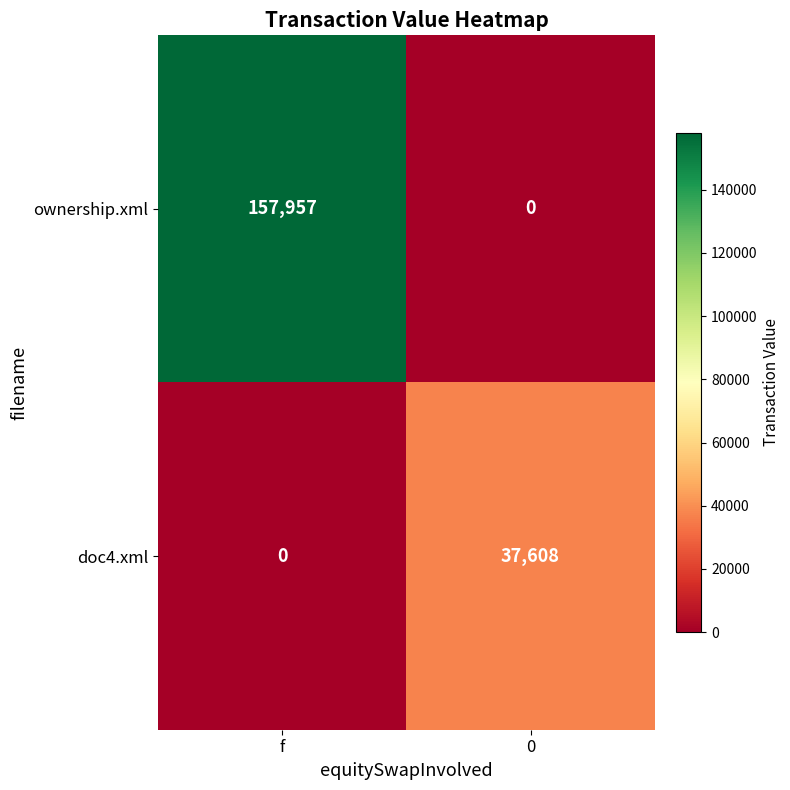

What is the difference between the doc4.xml values at 0 and f?

37608